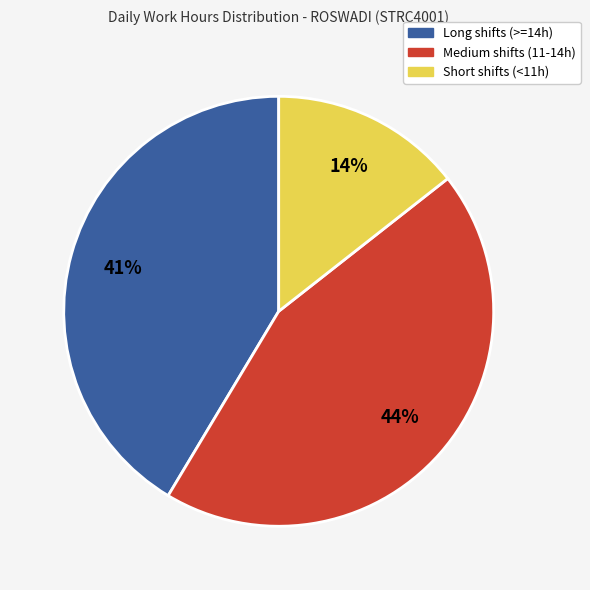

To the nearest percent, what portion does Long shifts (>=14h) represent?

41%